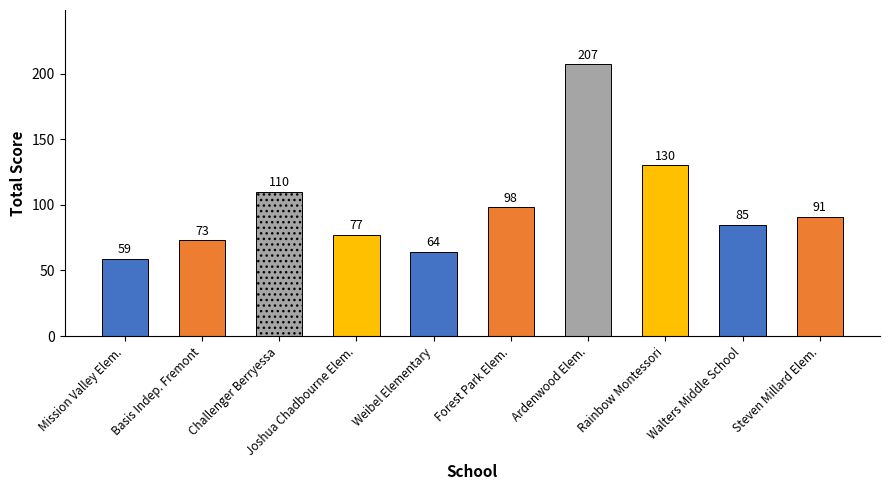

How many series are shown in this chart?

1